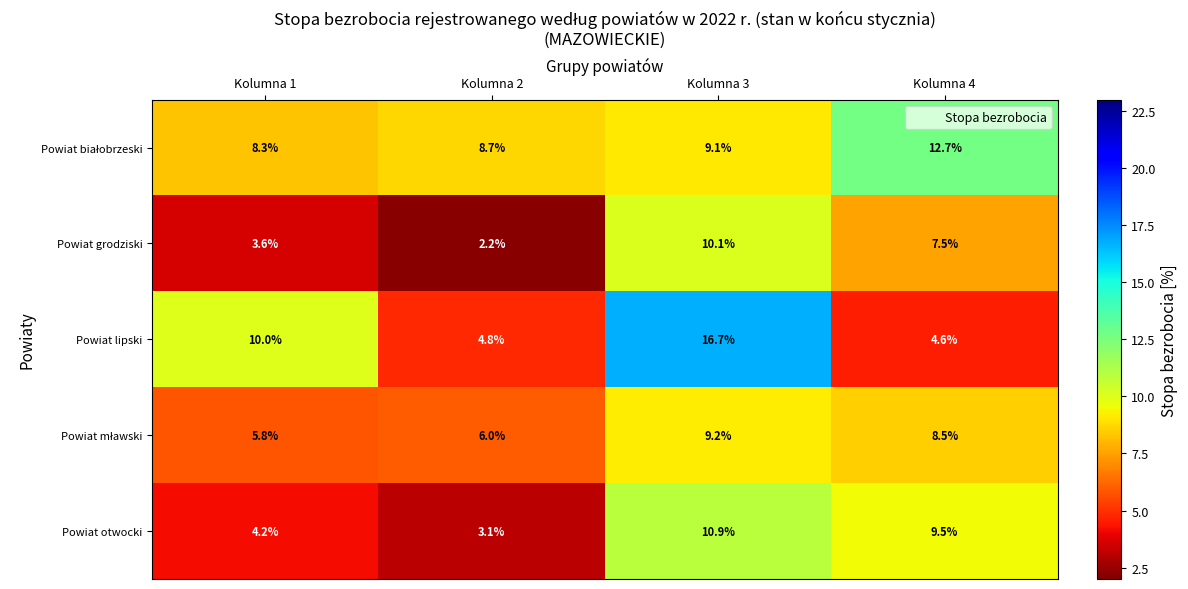

Between Kolumna 1 and Kolumna 2, which series saw the biggest shift?

Powiat lipski